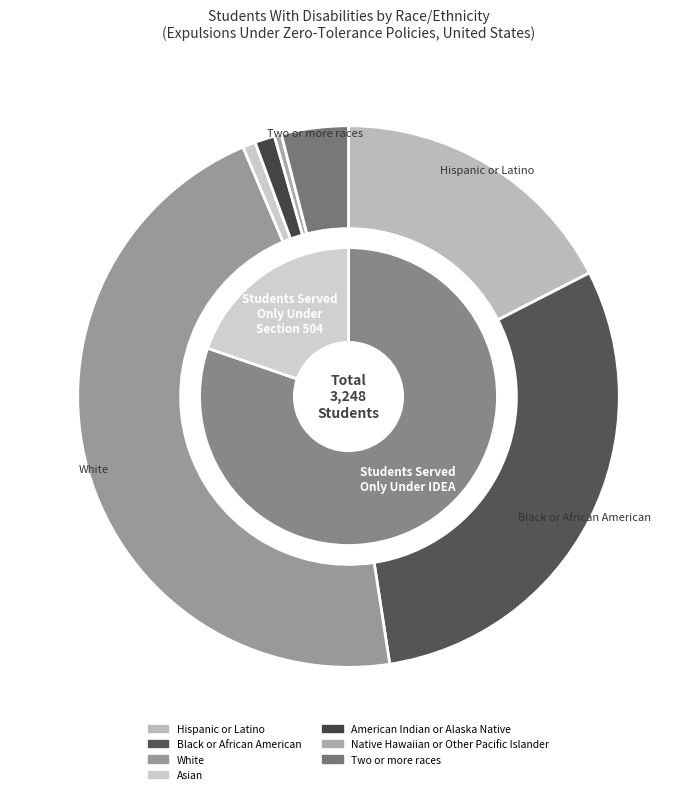

The Missouri slice represents 0% of the pie. True or false?

True